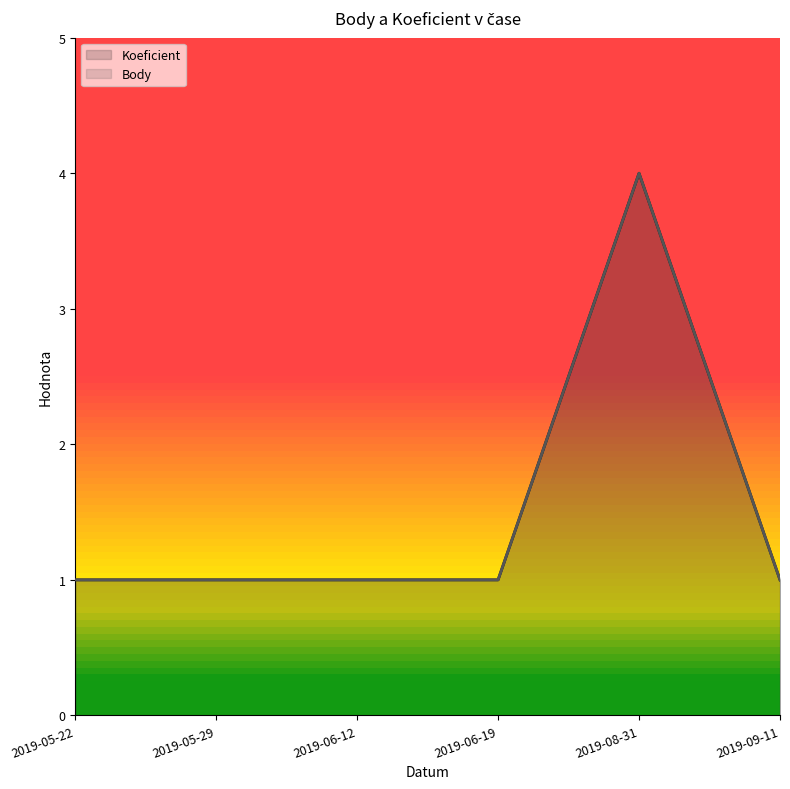

True or false: Koeficient (line) has a value of 1 at 2019-09-11.

False